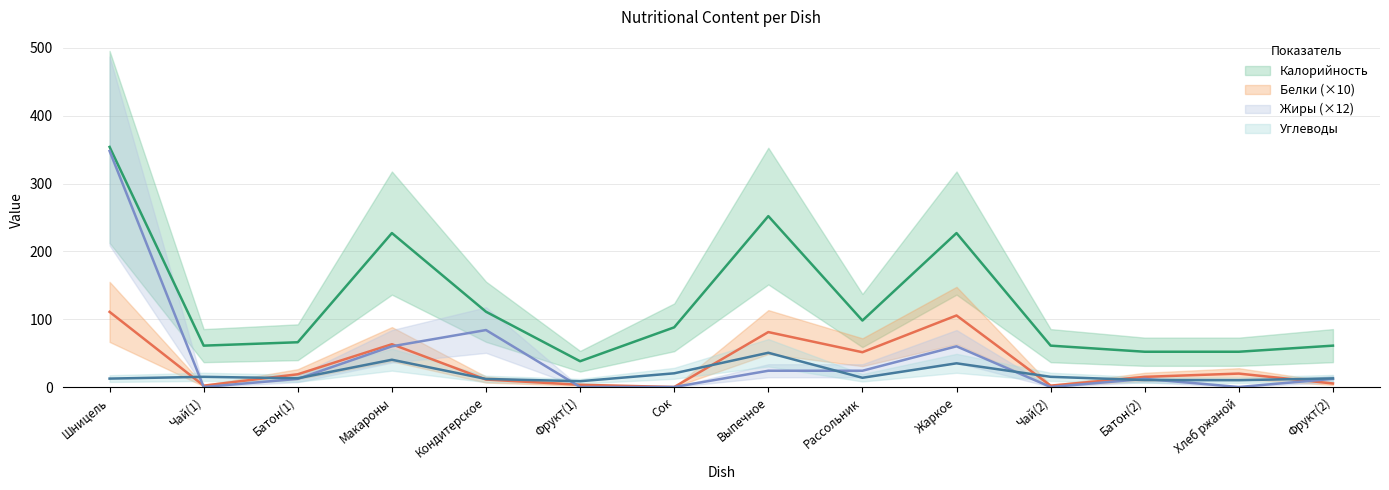

Does the chart display data point markers on the line(s)?

No